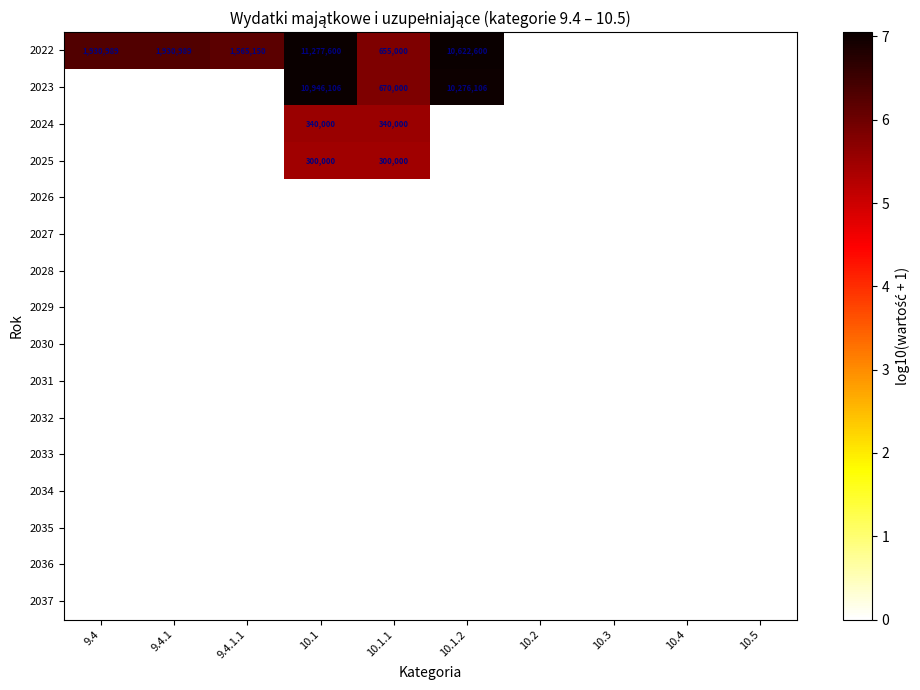

The 2022 series shows 2.2 at 10.5. True or false?

False